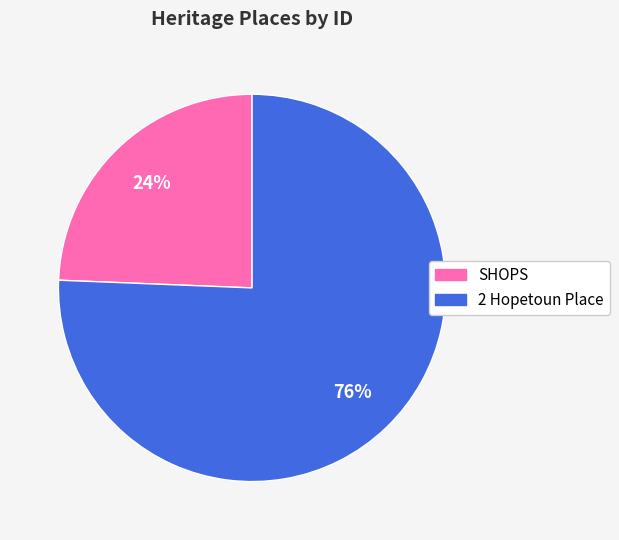

Is the sum of SHOPS and 2 Hopetoun Place greater than half?

Yes